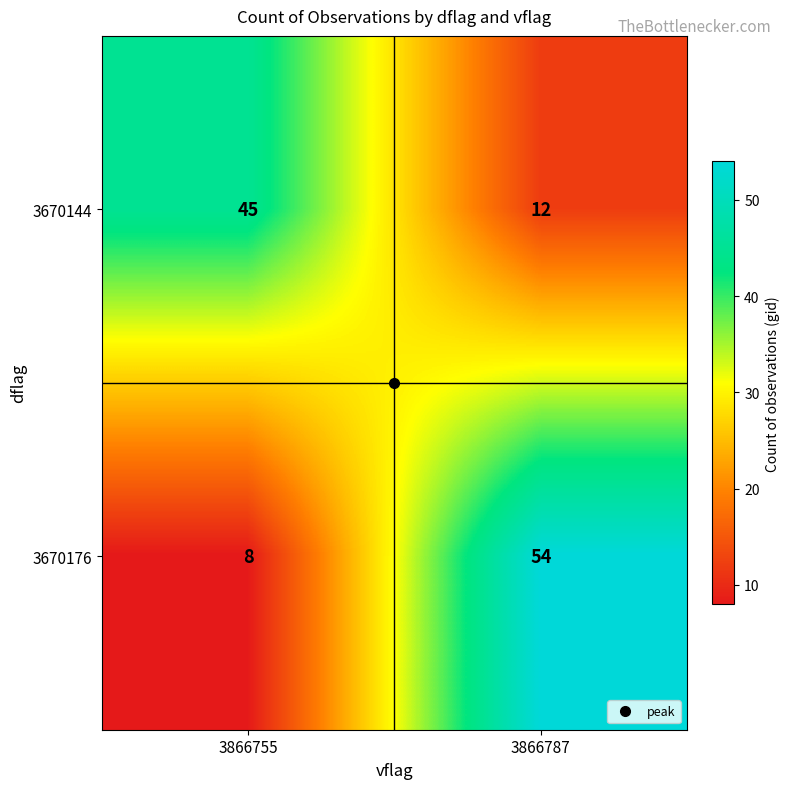

The value of 3670144 at 3866787 is 6. True or false?

False